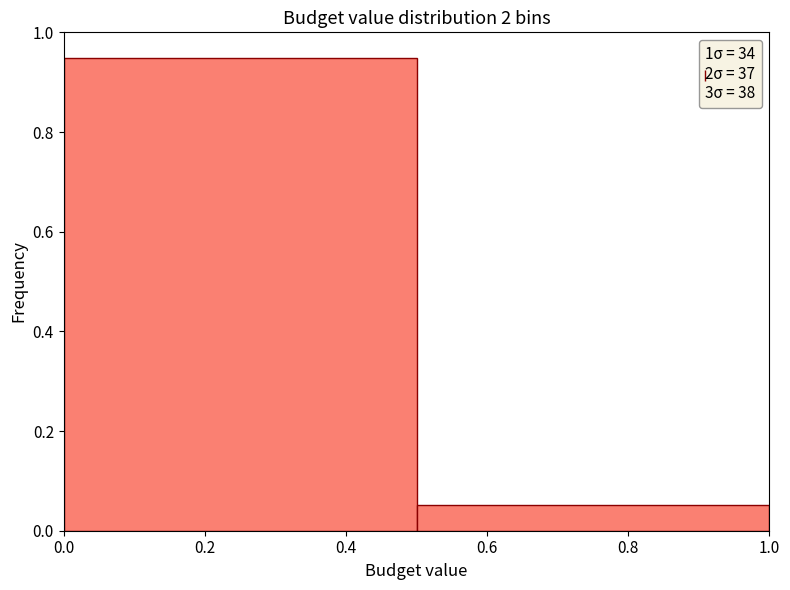

What is the height of the bar covering 0.0 to 0.5 on the x-axis? The values are not printed on the chart, so give them approximately, as read against the axis.

0.94